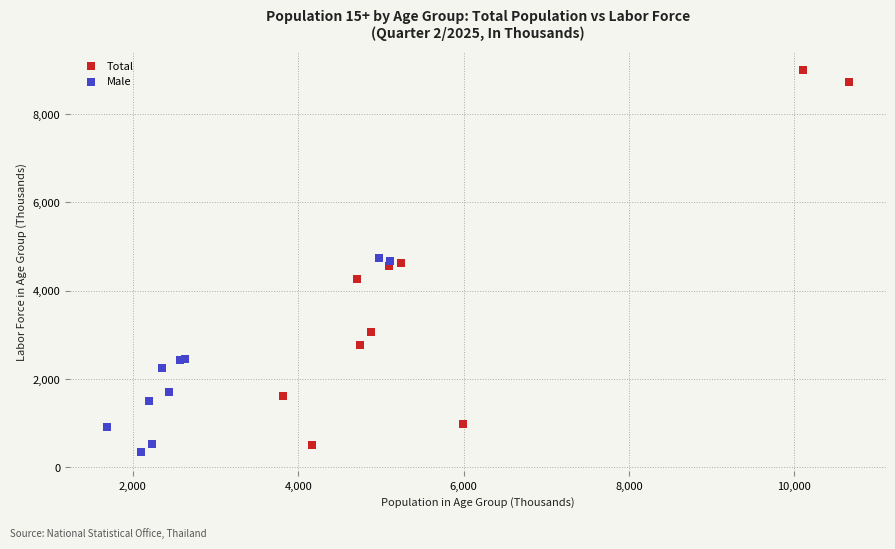

Which series contains the highest Y value?

Total